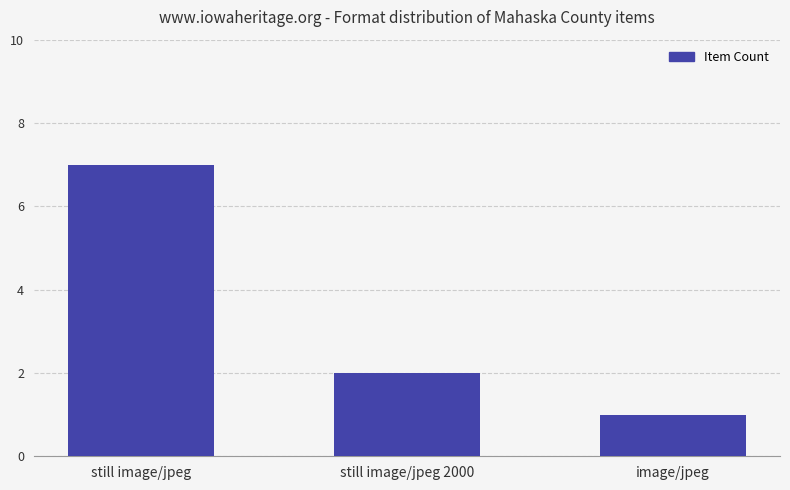

What is the sum of all values?

10